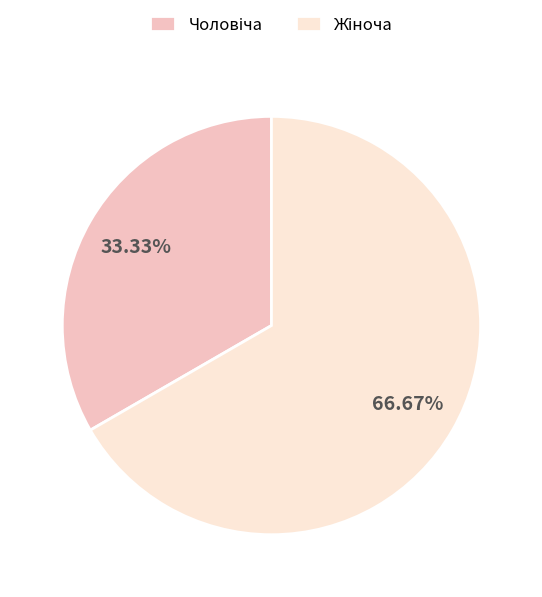

Is there any slice that represents more than half of the pie?

Yes